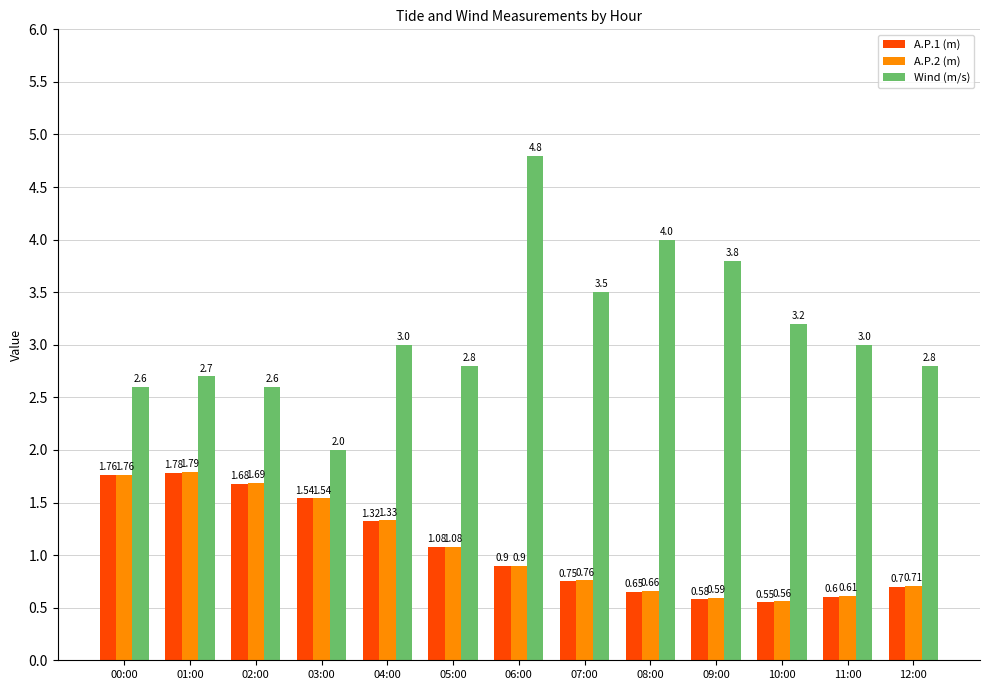

What is the spread (max minus min) of values at 03:00?

0.5